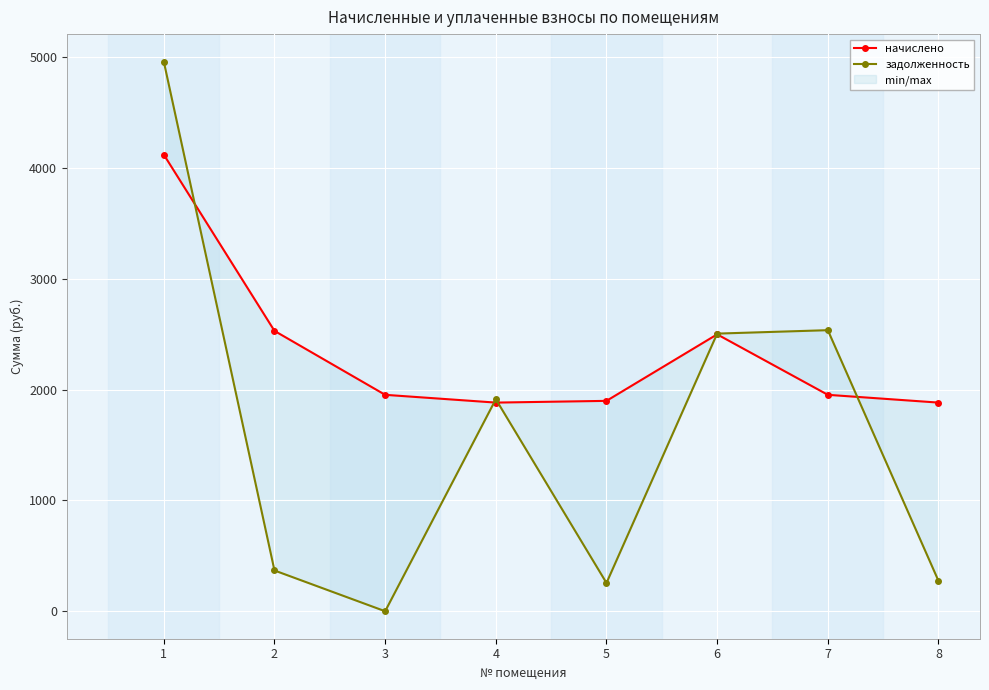

Where do начислено and задолженность first cross each other?

1 and 2